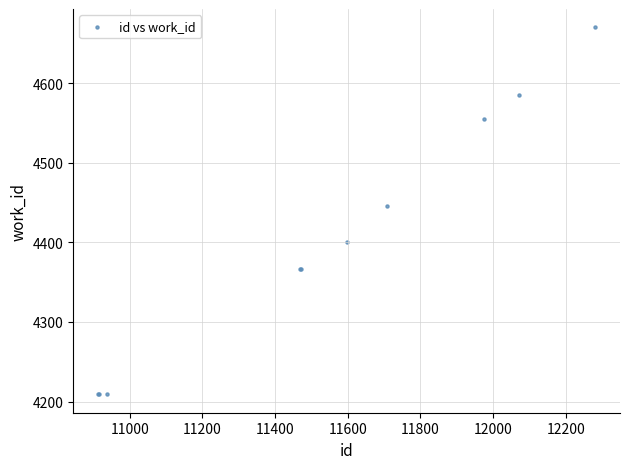

What Y value in the scatter plot is closest to 4439?

4445